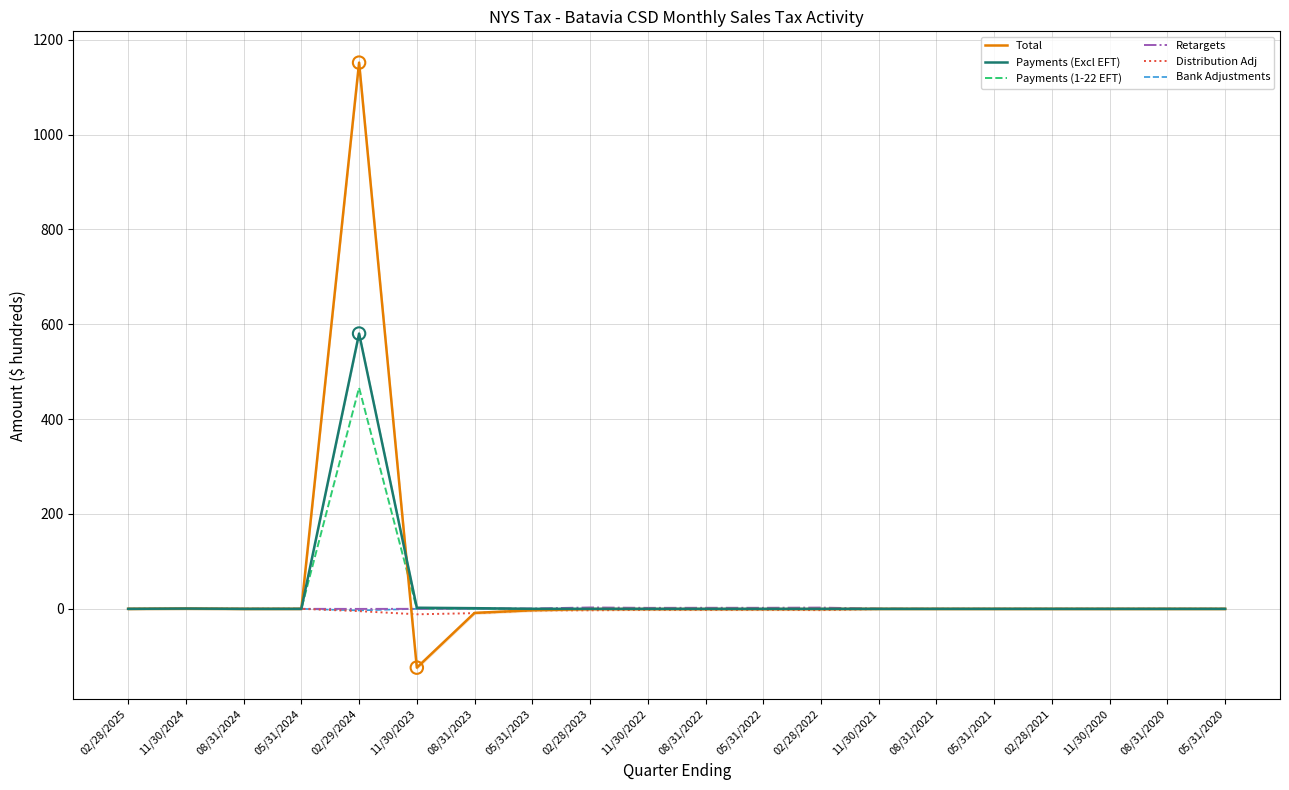

What are all the series names shown in the legend?

Total, Payments (Excl EFT), Payments (1-22 EFT), Retargets, Distribution Adj, Bank Adjustments